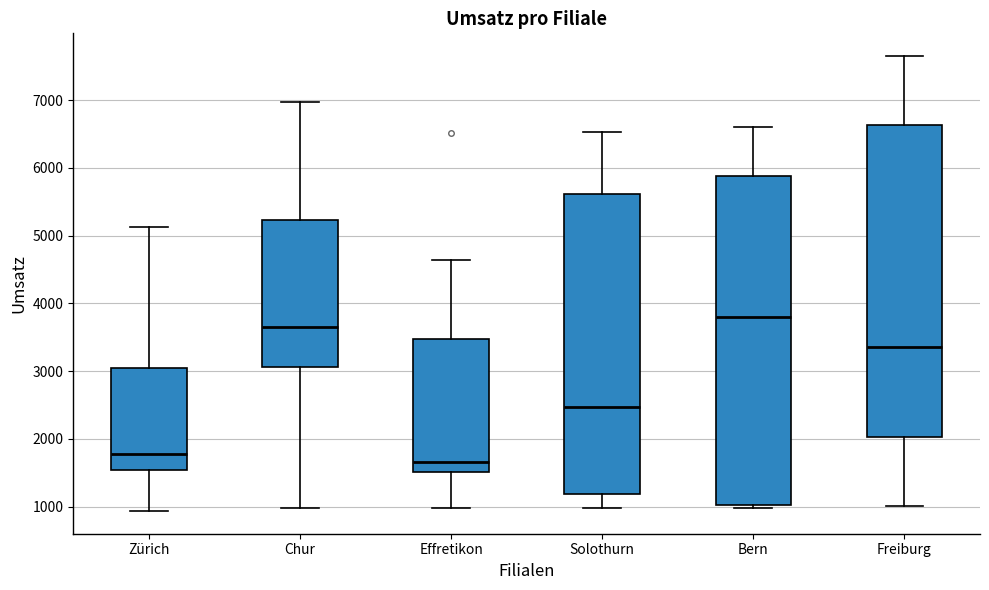

Where does the median line of the box for Solothurn sit on the y-axis? The values are not printed on the chart, so give them approximately, as read against the axis.

2500